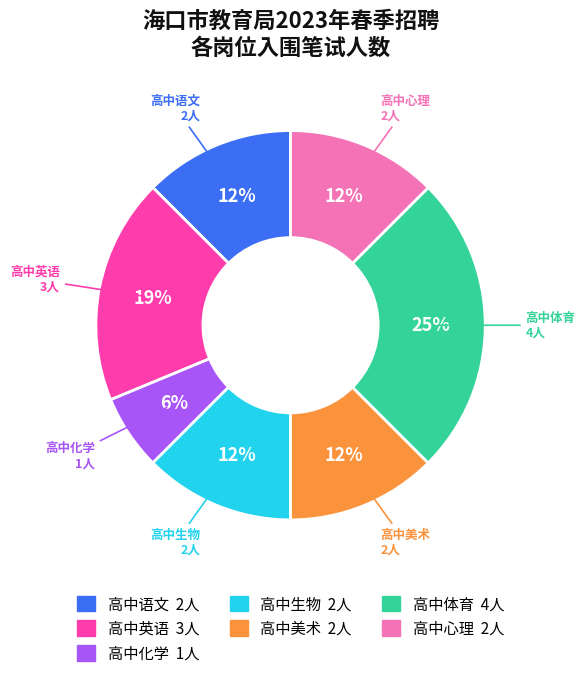

Is there any slice that represents more than half of the pie?

No